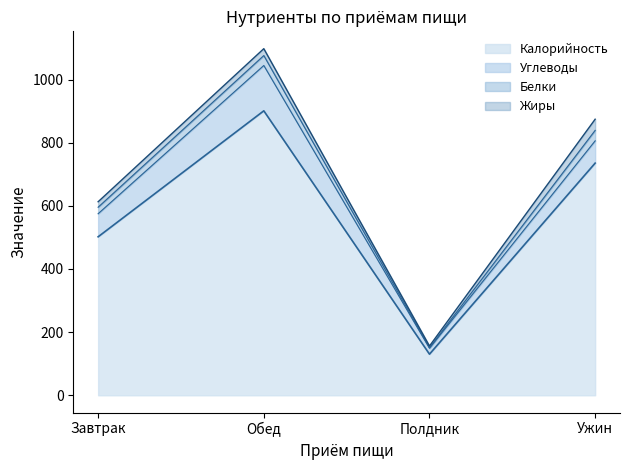

How many series are shown in this chart?

4